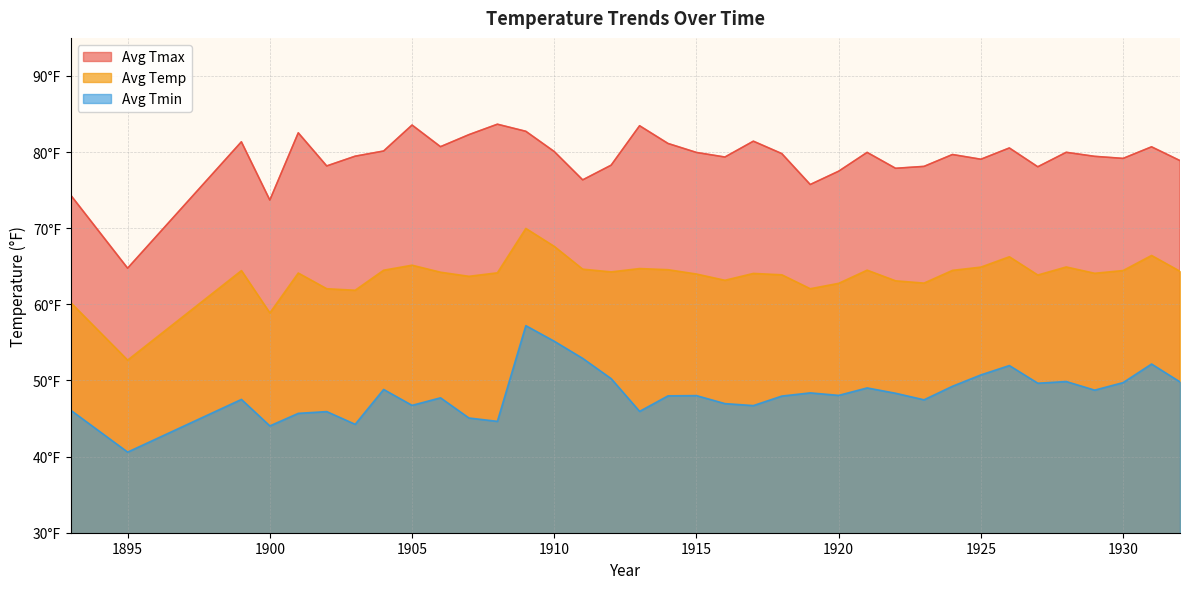

What is the spread (max minus min) of values at 1914?

33.1